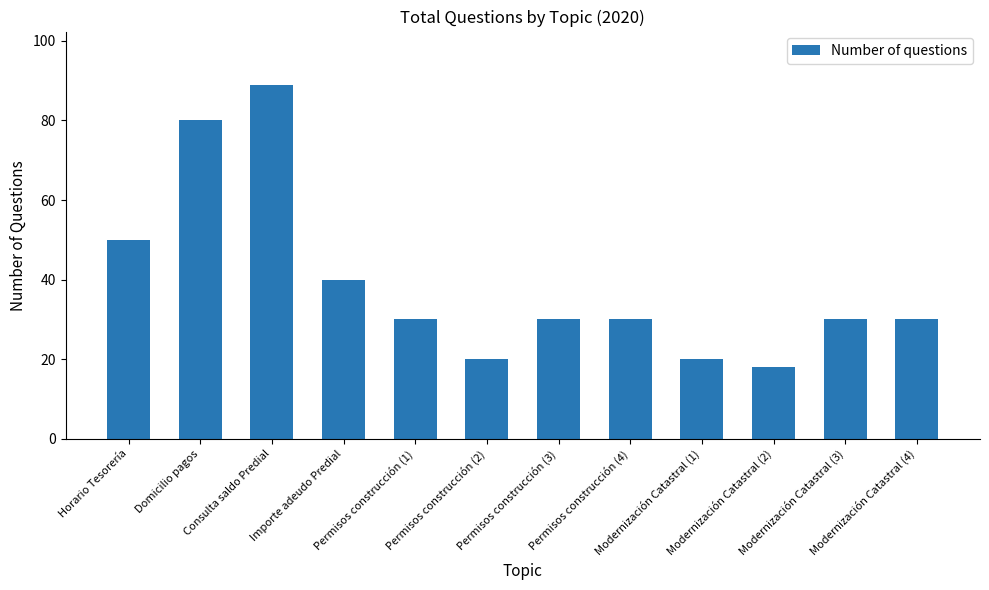

What is the difference between the maximum and minimum values?

71